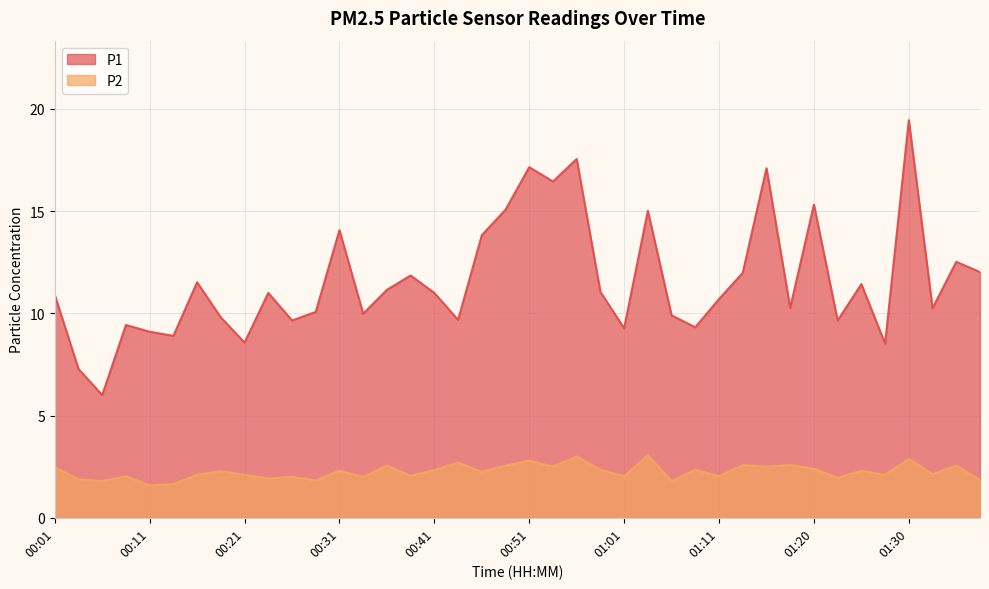

Reading left to right, extract all data points from this chart.

P1: 00:01=10.9	00:04=7.3	00:06=6.0	00:09=9.4	00:11=9.1	00:14=8.9	00:16=11.5	00:19=9.8	00:21=8.6	00:24=11.0	00:26=9.7	00:28=10.1	00:31=14.1	00:33=10.0	00:36=11.2	00:38=11.8	00:41=11.0	00:43=9.7	00:46=13.8	00:48=15.1	00:51=17.1	00:53=16.4	00:56=17.6	00:58=11.1	01:01=9.3	01:03=15.0	01:06=9.9	01:08=9.3	01:11=10.7	01:13=12.0	01:16=17.1	01:18=10.3	01:20=15.3	01:23=9.7	01:25=11.4	01:28=8.5	01:30=19.4	01:33=10.2	01:35=12.5	01:38=12.0
P2: 00:01=2.5	00:04=1.9	00:06=1.8	00:09=2.0	00:11=1.6	00:14=1.6	00:16=2.1	00:19=2.3	00:21=2.1	00:24=1.9	00:26=2.0	00:28=1.8	00:31=2.3	00:33=2.0	00:36=2.5	00:38=2.0	00:41=2.3	00:43=2.7	00:46=2.2	00:48=2.5	00:51=2.8	00:53=2.5	00:56=3.0	00:58=2.4	01:01=2.0	01:03=3.0	01:06=1.8	01:08=2.4	01:11=2.0	01:13=2.6	01:16=2.5	01:18=2.6	01:20=2.4	01:23=1.9	01:25=2.3	01:28=2.1	01:30=2.9	01:33=2.1	01:35=2.5	01:38=1.9